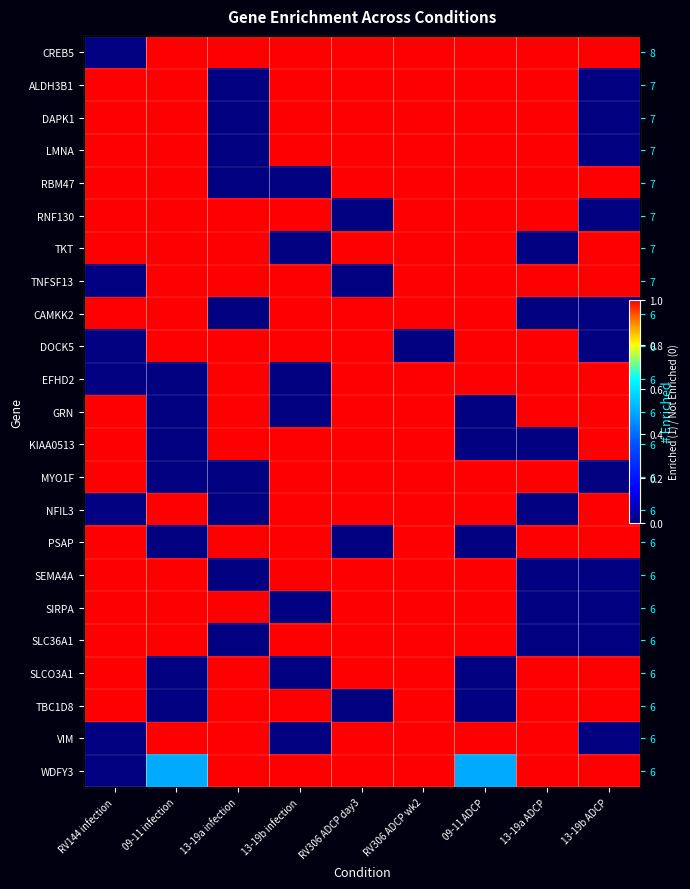

How many data points in RBM47 are less than 1?

2